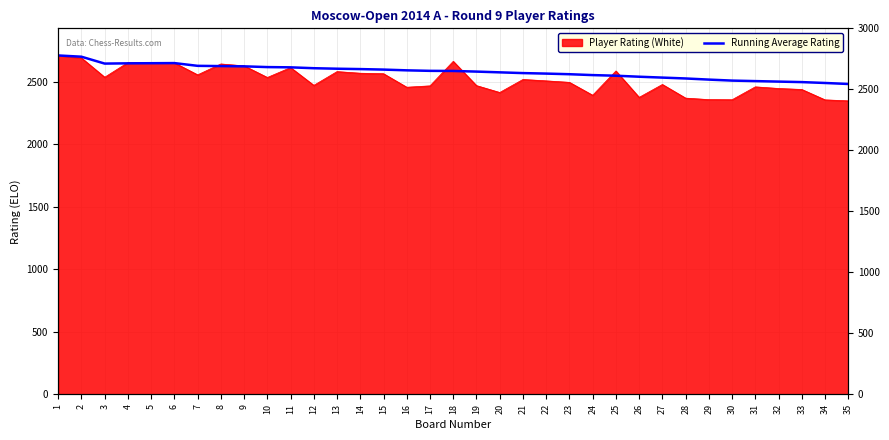

Reading right to left, extract all data points from this chart.

2482	2490	2497	2501	2505	2509	2517	2526	2533	2540	2548	2553	2560	2565	2569	2575	2581	2586	2587	2591	2597	2601	2604	2608	2615	2617	2623	2625	2627	2649	2648	2647	2645	2700	2710